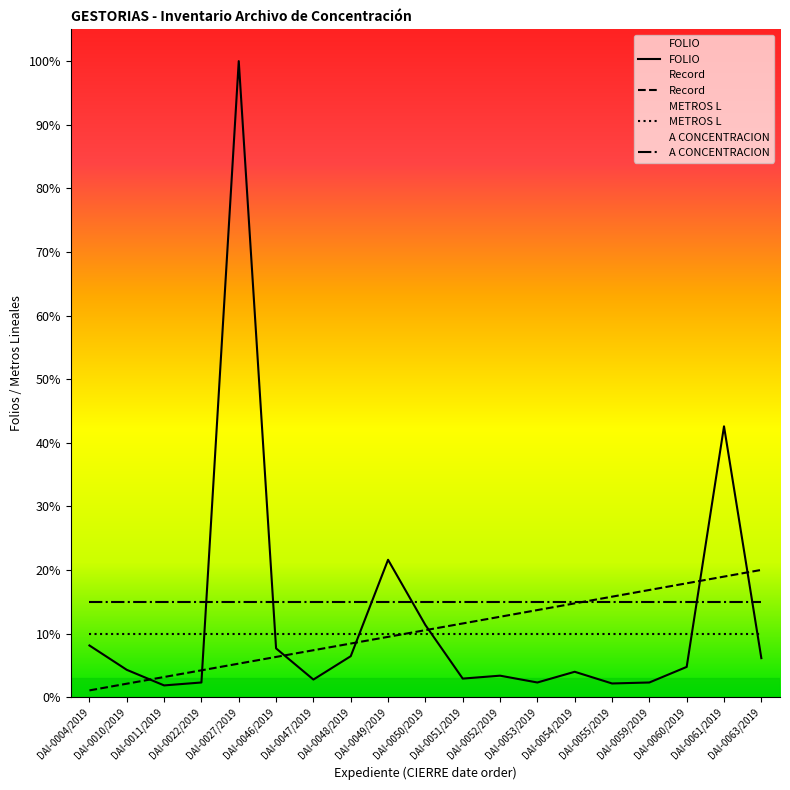

Where is the first local minimum for FOLIO?

DAI-0011/2019